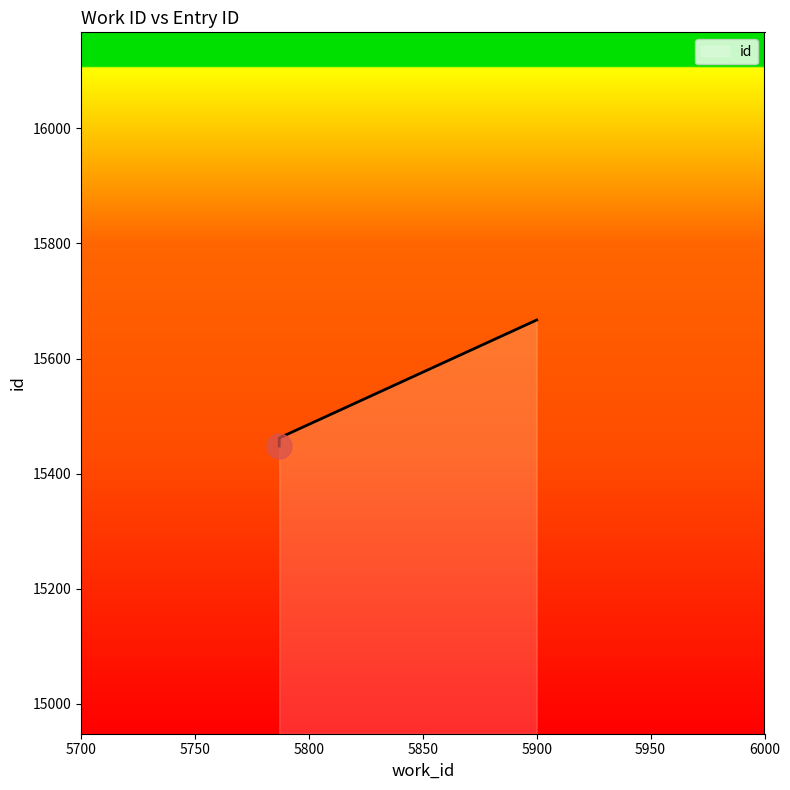

Between 5787 and 5900, which is larger?

5900